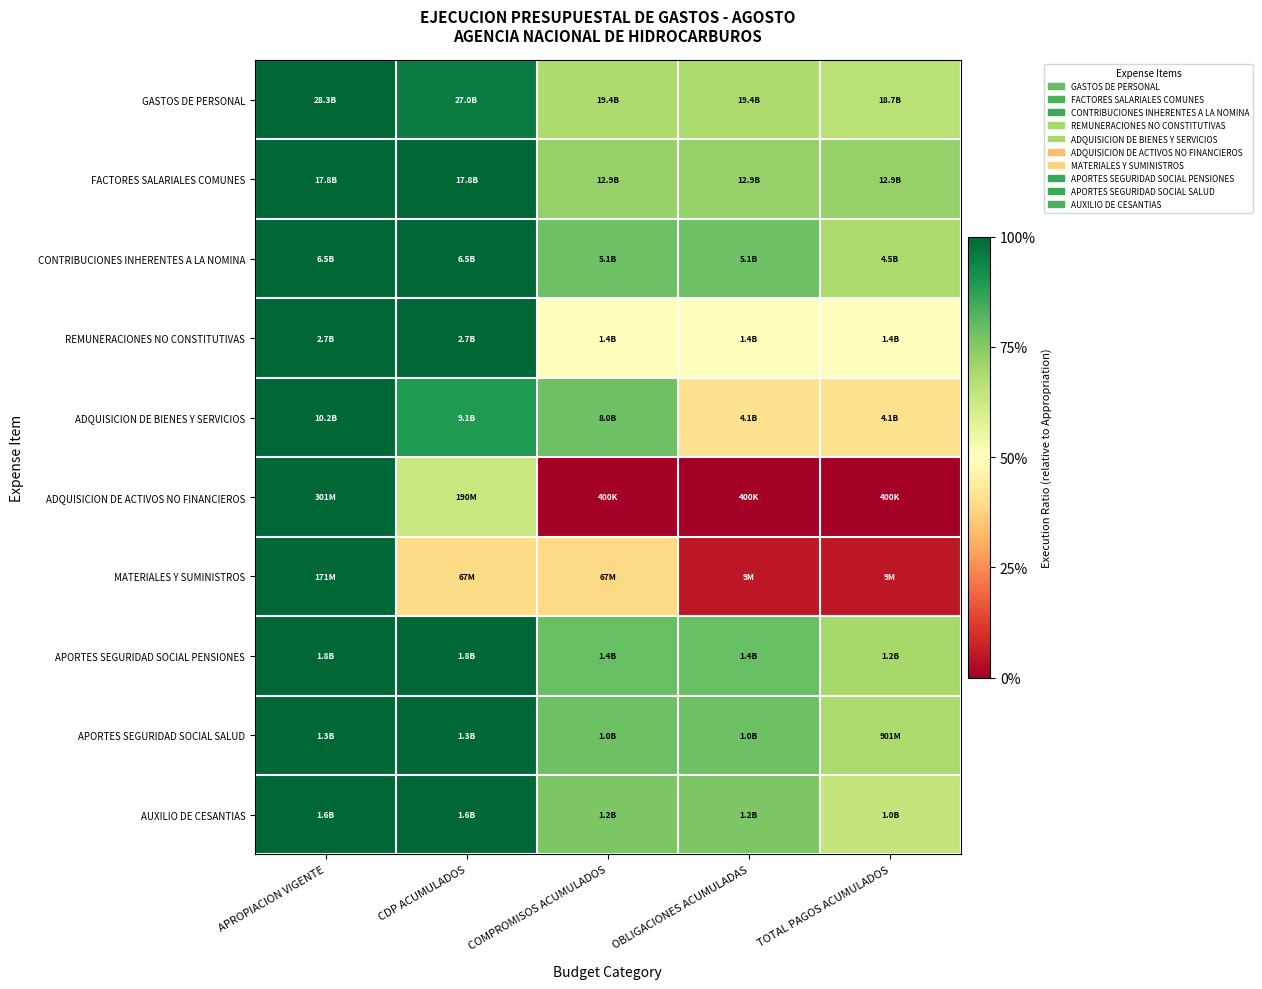

Reading right to left, extract all data points from this chart.

GASTOS DE PERSONAL: TOTAL PAGOS ACUMULADOS=0.7	OBLIGACIONES ACUMULADAS=0.7	COMPROMISOS ACUMULADOS=0.7	CDP ACUMULADOS=1.0	APROPIACION VIGENTE=1.0
FACTORES SALARIALES COMUNES: TOTAL PAGOS ACUMULADOS=0.7	OBLIGACIONES ACUMULADAS=0.7	COMPROMISOS ACUMULADOS=0.7	CDP ACUMULADOS=1.0	APROPIACION VIGENTE=1.0
CONTRIBUCIONES INHERENTES A LA NOMINA: TOTAL PAGOS ACUMULADOS=0.7	OBLIGACIONES ACUMULADAS=0.8	COMPROMISOS ACUMULADOS=0.8	CDP ACUMULADOS=1.0	APROPIACION VIGENTE=1.0
REMUNERACIONES NO CONSTITUTIVAS: TOTAL PAGOS ACUMULADOS=0.5	OBLIGACIONES ACUMULADAS=0.5	COMPROMISOS ACUMULADOS=0.5	CDP ACUMULADOS=1.0	APROPIACION VIGENTE=1.0
ADQUISICION DE BIENES Y SERVICIOS: TOTAL PAGOS ACUMULADOS=0.4	OBLIGACIONES ACUMULADAS=0.4	COMPROMISOS ACUMULADOS=0.8	CDP ACUMULADOS=0.9	APROPIACION VIGENTE=1.0
ADQUISICION DE ACTIVOS NO FINANCIEROS: TOTAL PAGOS ACUMULADOS=0.0	OBLIGACIONES ACUMULADAS=0.0	COMPROMISOS ACUMULADOS=0.0	CDP ACUMULADOS=0.6	APROPIACION VIGENTE=1.0
MATERIALES Y SUMINISTROS: TOTAL PAGOS ACUMULADOS=0.1	OBLIGACIONES ACUMULADAS=0.1	COMPROMISOS ACUMULADOS=0.4	CDP ACUMULADOS=0.4	APROPIACION VIGENTE=1.0
APORTES SEGURIDAD SOCIAL PENSIONES: TOTAL PAGOS ACUMULADOS=0.7	OBLIGACIONES ACUMULADAS=0.8	COMPROMISOS ACUMULADOS=0.8	CDP ACUMULADOS=1.0	APROPIACION VIGENTE=1.0
APORTES SEGURIDAD SOCIAL SALUD: TOTAL PAGOS ACUMULADOS=0.7	OBLIGACIONES ACUMULADAS=0.8	COMPROMISOS ACUMULADOS=0.8	CDP ACUMULADOS=1.0	APROPIACION VIGENTE=1.0
AUXILIO DE CESANTIAS: TOTAL PAGOS ACUMULADOS=0.6	OBLIGACIONES ACUMULADAS=0.8	COMPROMISOS ACUMULADOS=0.8	CDP ACUMULADOS=1.0	APROPIACION VIGENTE=1.0